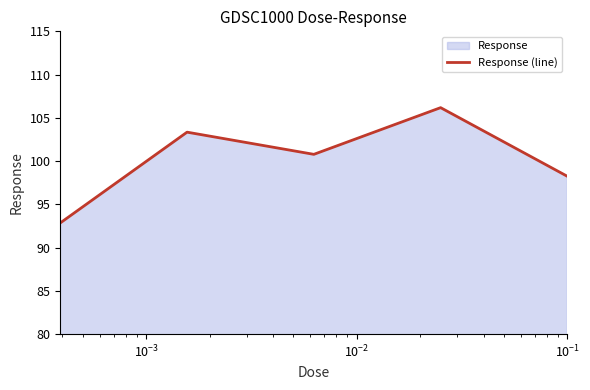

True or false: there are more than 0 points higher than both neighbors.

True